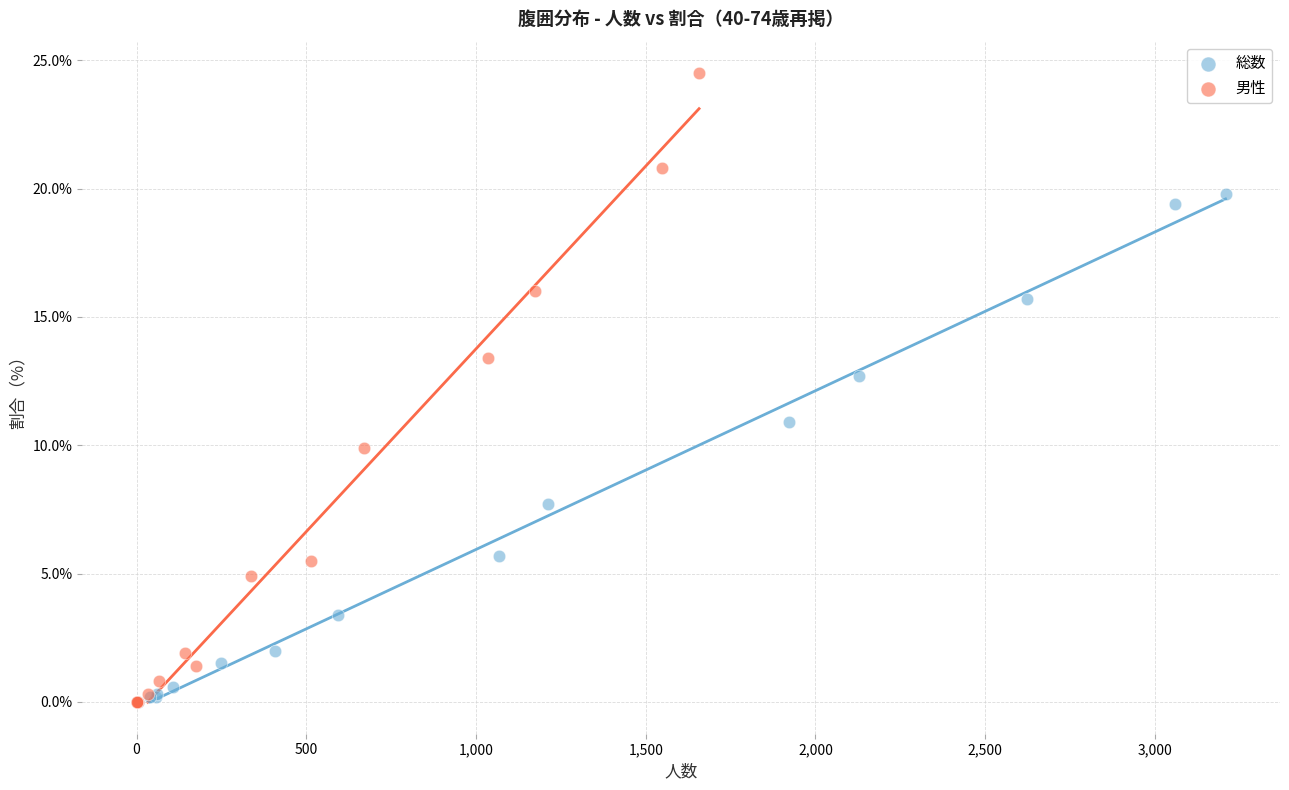

Which series has the largest Y range (max minus min)?

男性